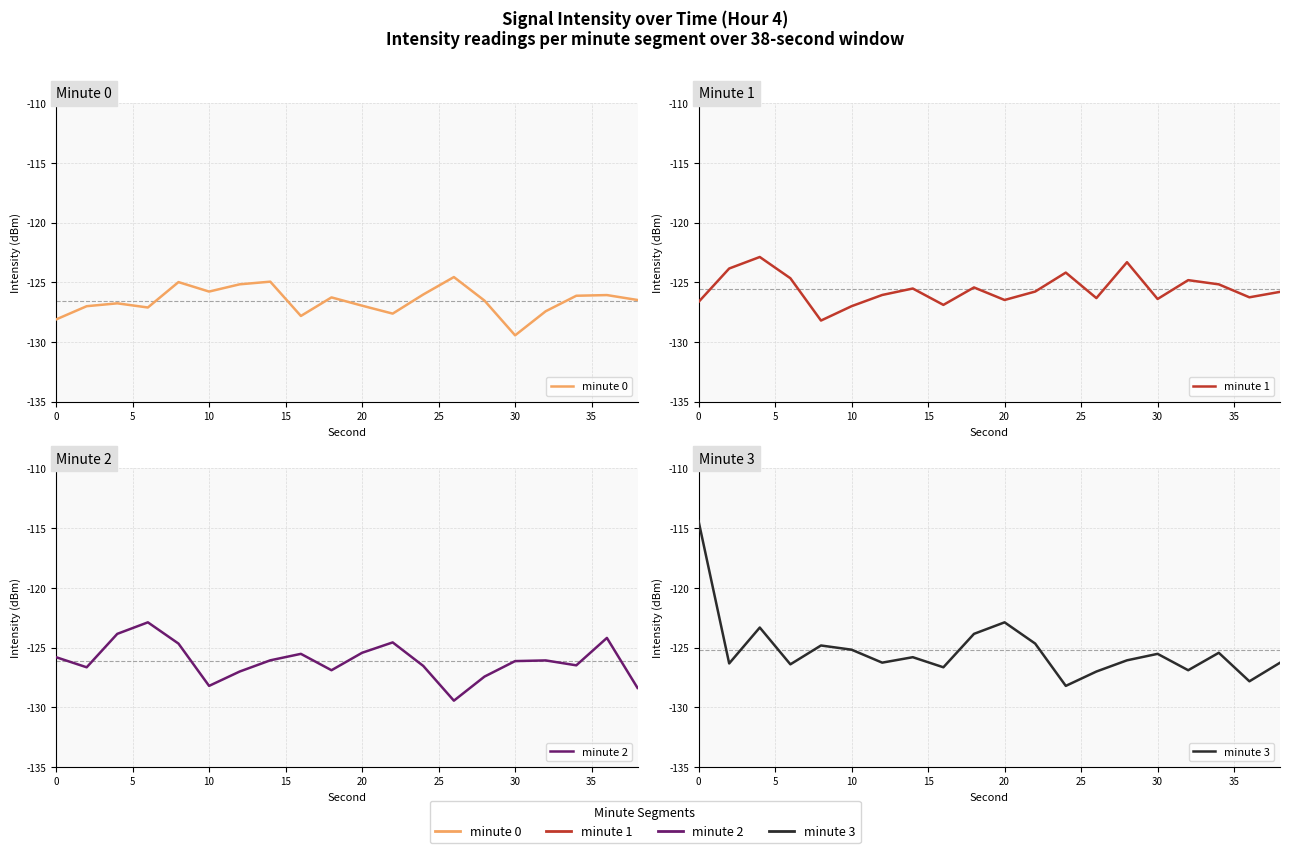

True or false: minute 2 has more than 1 interior local peaks.

True